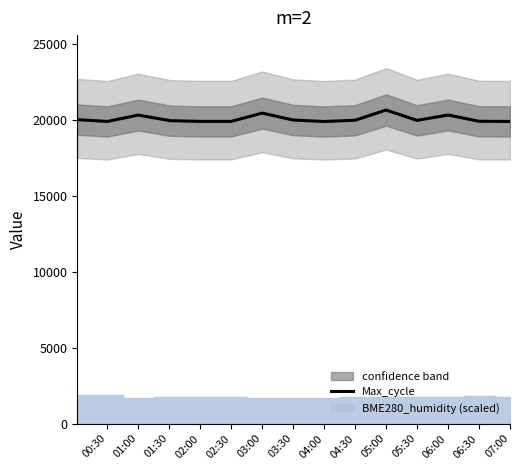

Reading left to right, what are all the values shown in this chart?

20038	19918	20338	19969	19922	19922	20468	20013	19915	19997	20670	19988	20344	19930	19919